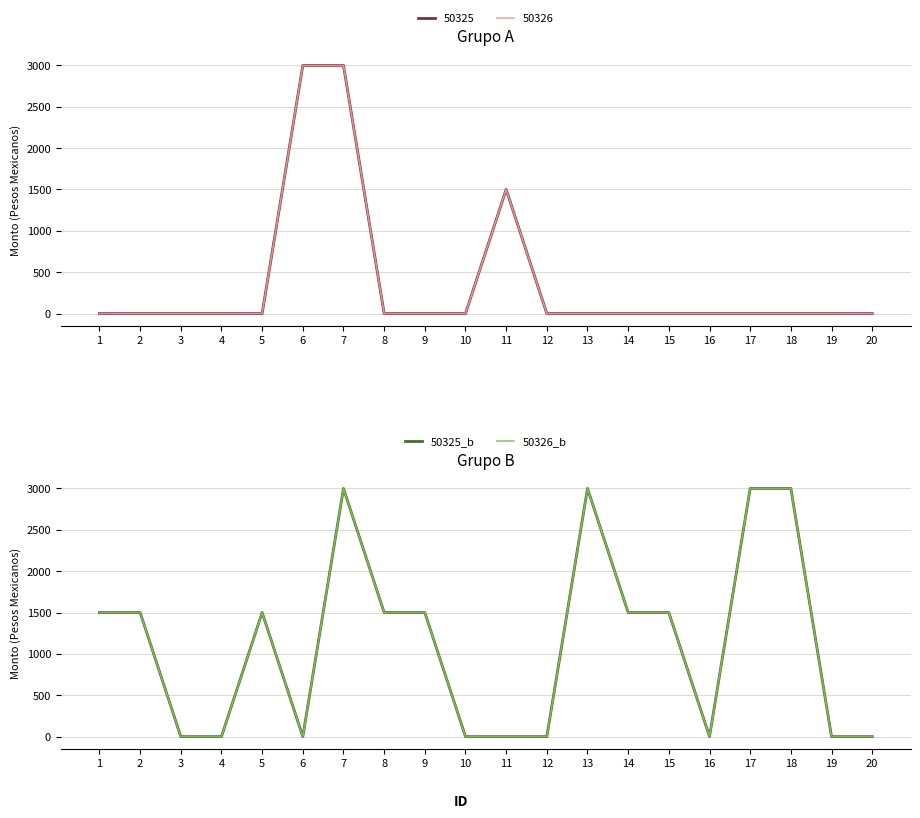

True or false: 50326_b and 50325_b intersect in this chart.

False